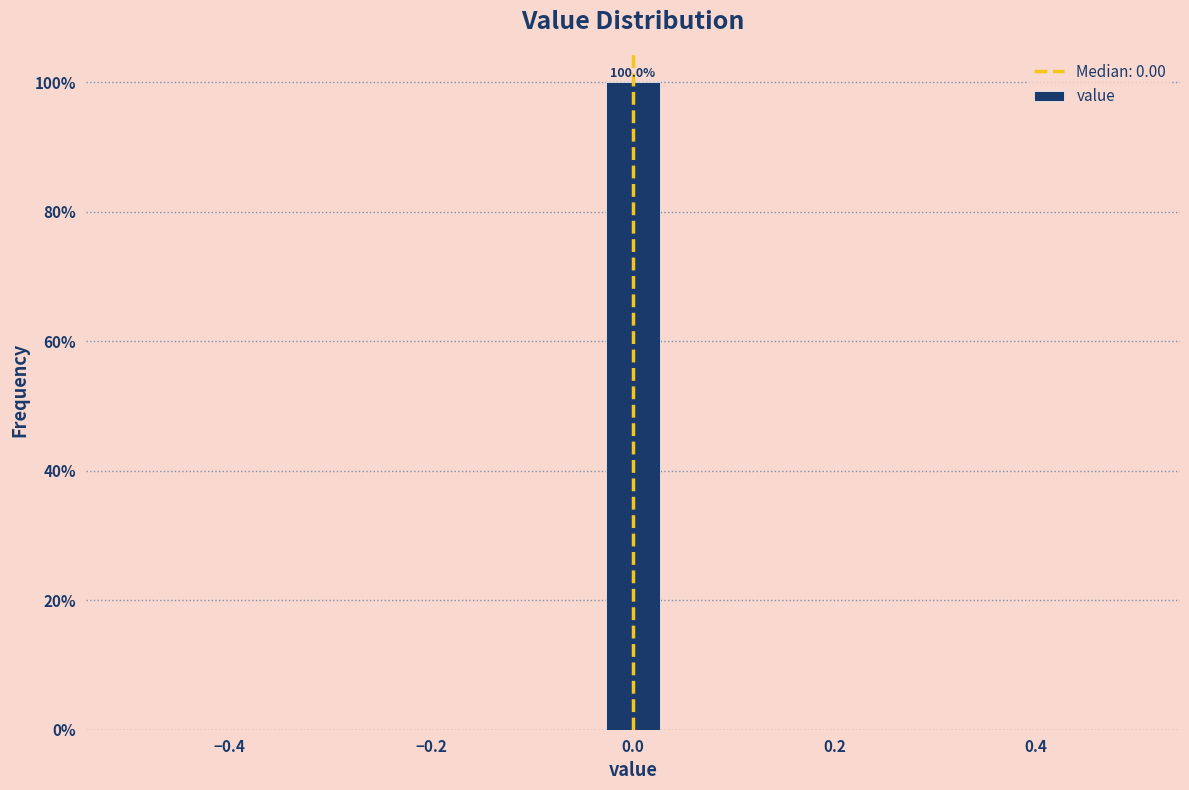

Around what value on the x-axis is the tallest bar? Give the approximate position of its centre, as read against the axis.

0.00